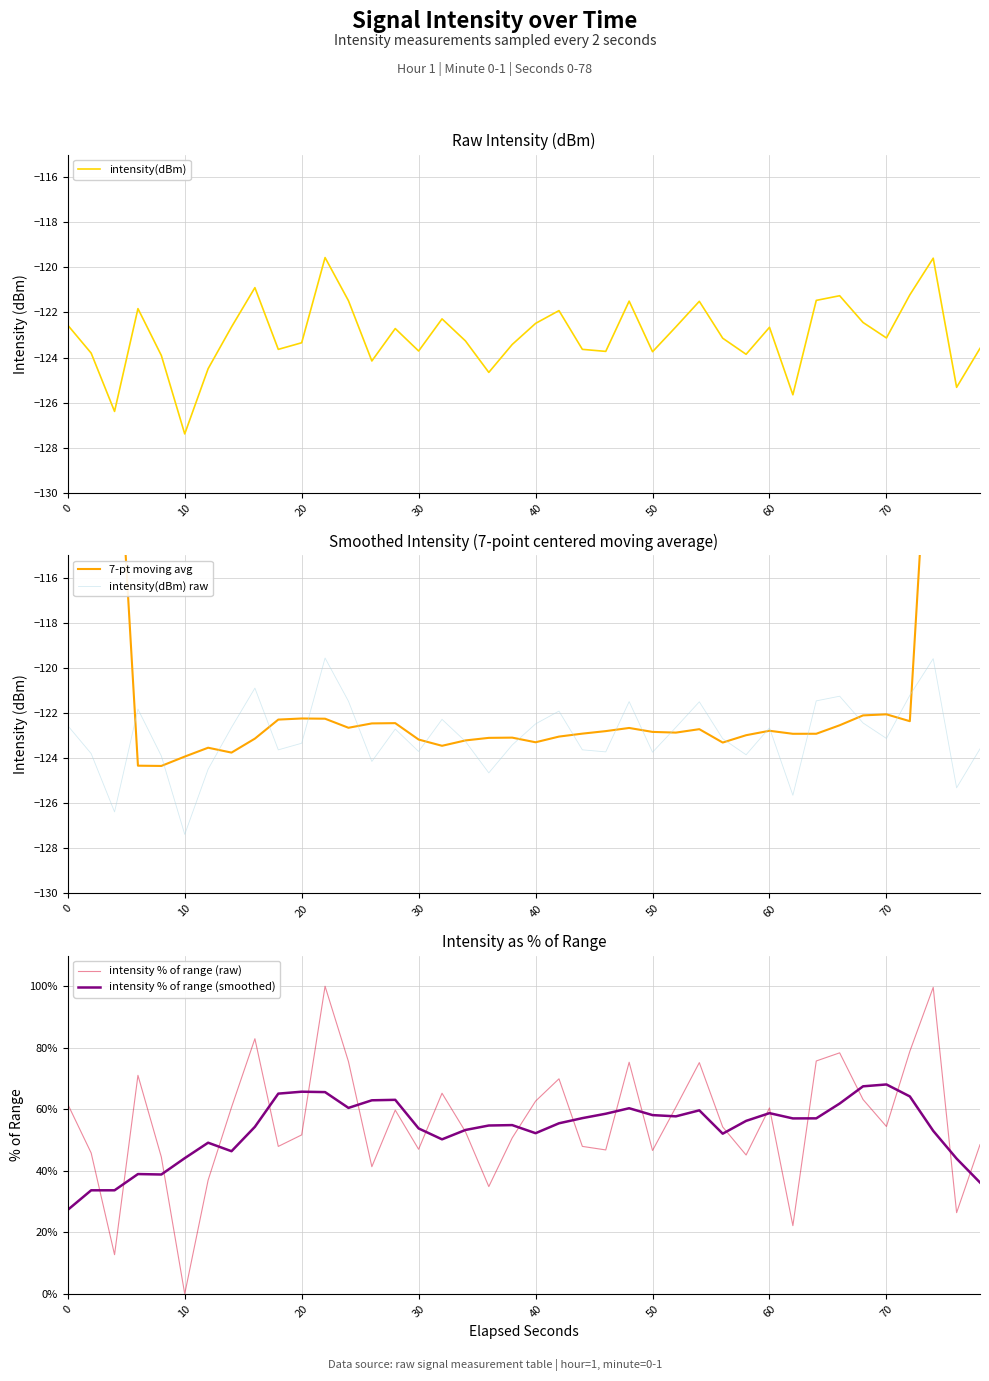

What is the average value of the intensity(dBm) raw series?

-123.0